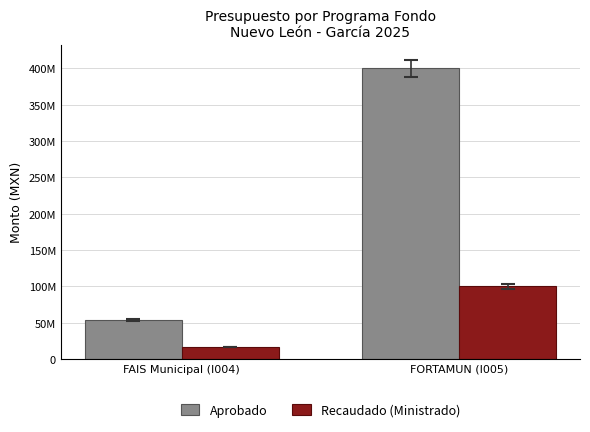

Which series changed the most between FAIS Municipal (I004) and FORTAMUN (I005)?

Aprobado